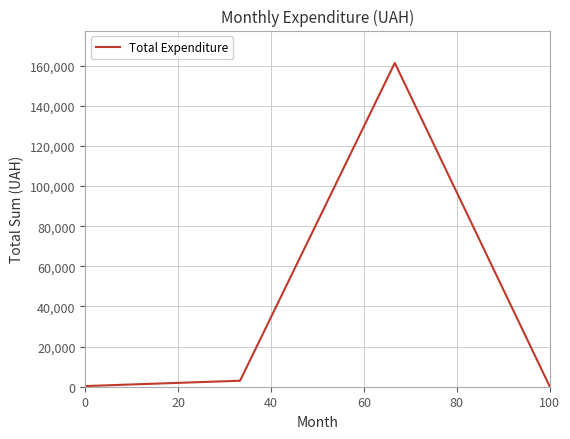

What is the sum of all values?

164986.4